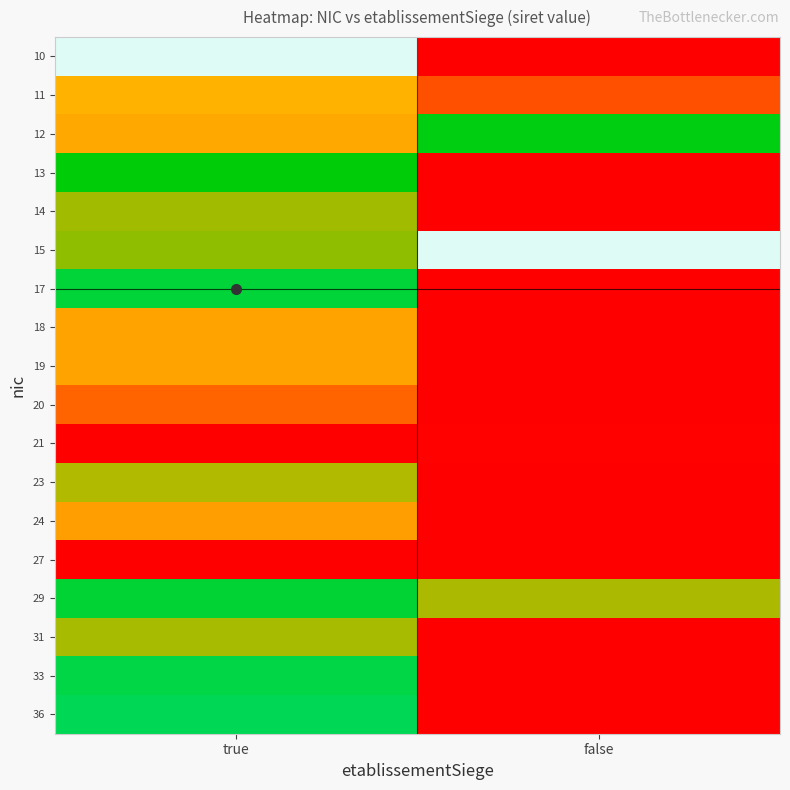

Reading right to left, list all the values displayed in this chart.

10: false=0	true=21570581500011
11: false=45227129900011	true=41476943000011
12: false=33951118000012	true=41849783000012
13: false=0	true=34288053100013
14: false=0	true=38907406300014
15: false=21570581500029	true=38503585200024
17: false=48382402500017	true=32447317200017
18: false=0	true=42098638200018
19: false=0	true=42083581100019
20: false=0	true=44485478000020
21: false=48276535100010	true=0
23: false=0	true=39413250000023
24: false=0	true=42229302700013
27: false=0	true=48438521600011
29: false=39228682900016	true=32583735900034
31: false=0	true=39126947900013
33: false=0	true=31854382400011
36: false=0	true=31225965800036